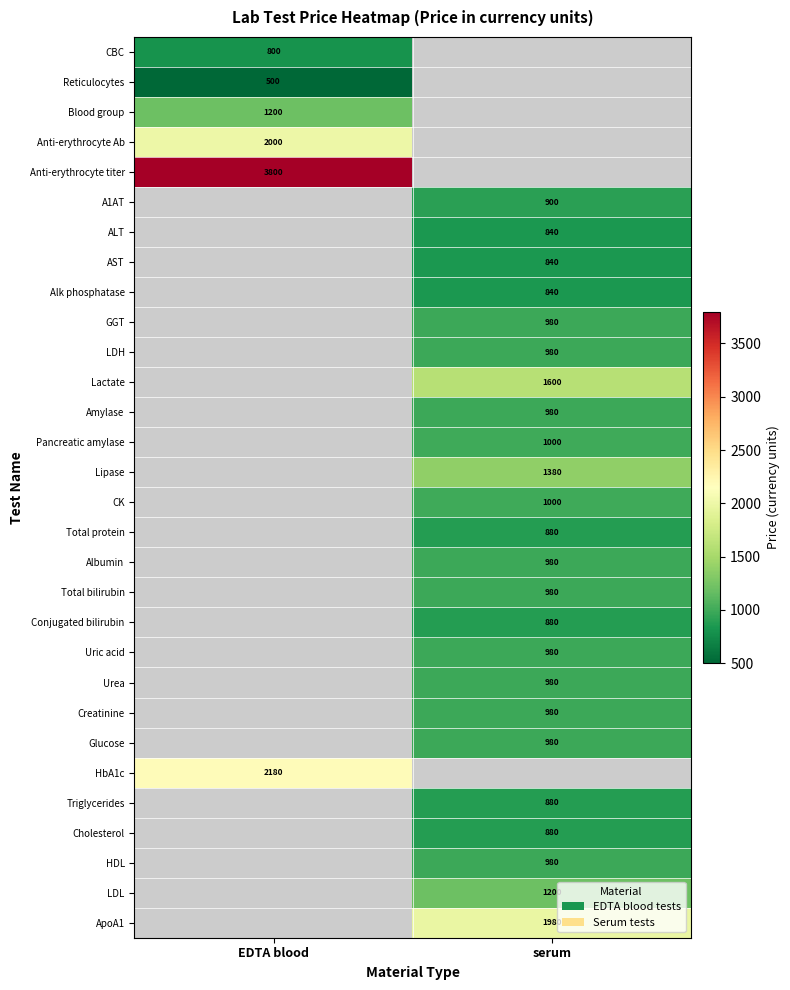

The value of A1AT at serum is 900. True or false?

True